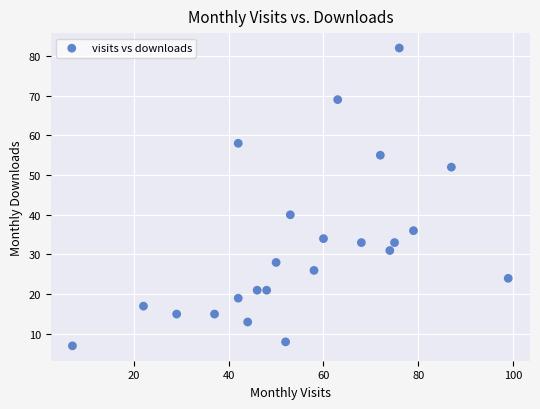

What is the range of Y values (max minus min)?

75